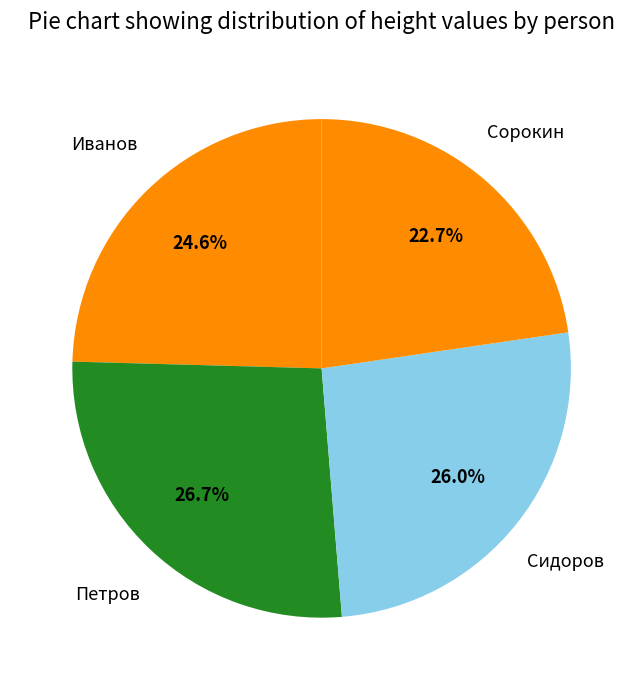

How many segments does this pie chart have?

4